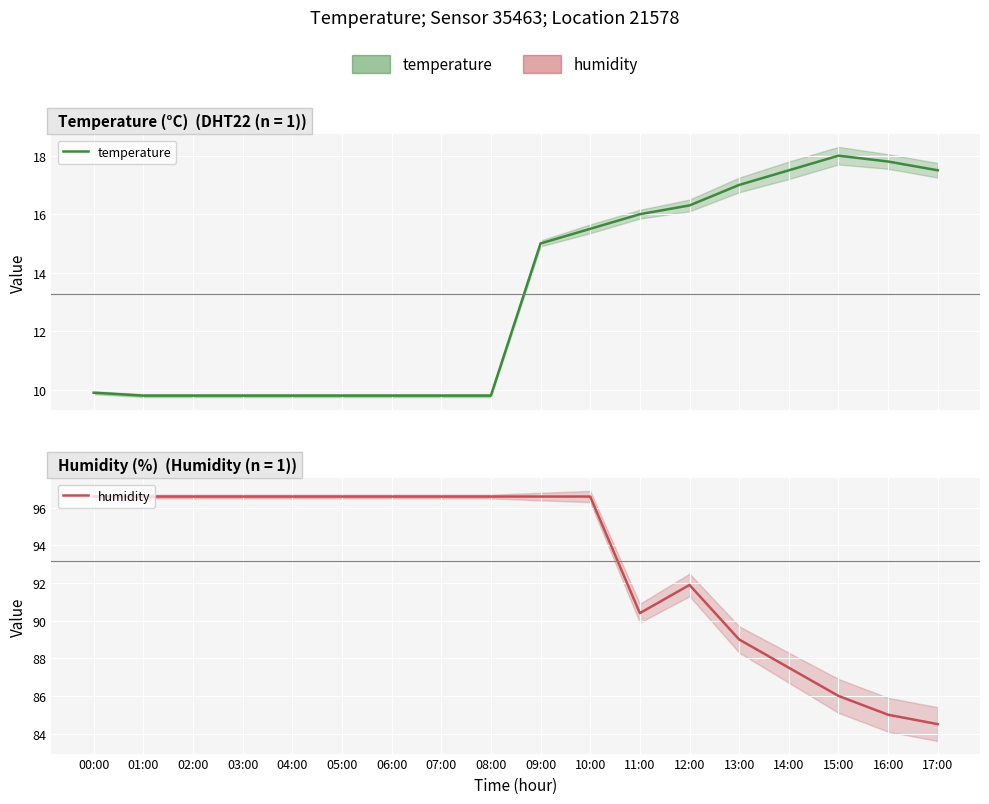

What is the greatest value displayed?

96.6